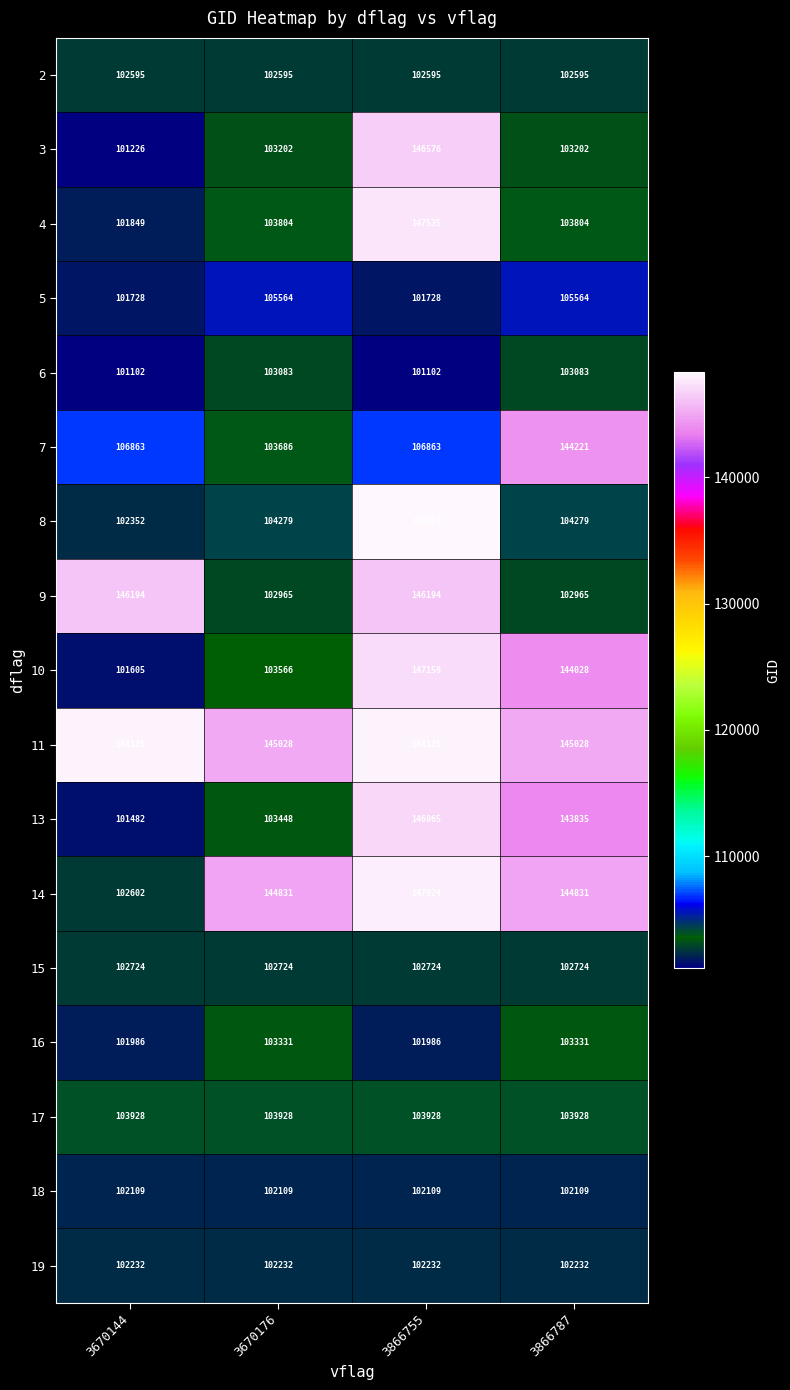

The value of 16 at 3670144 is 101986. True or false?

True